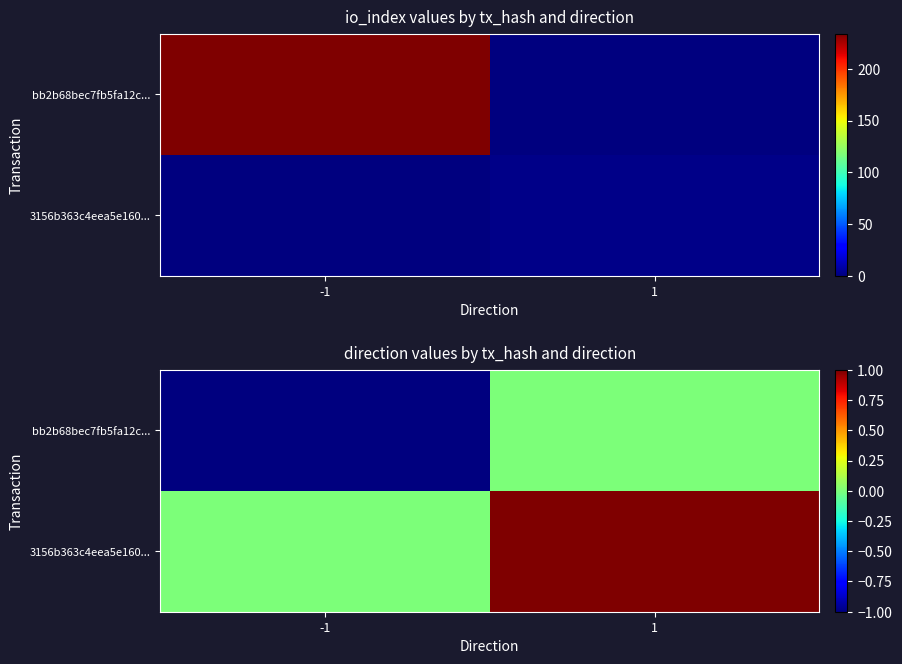

Which has a higher value, 1 or -1?

1